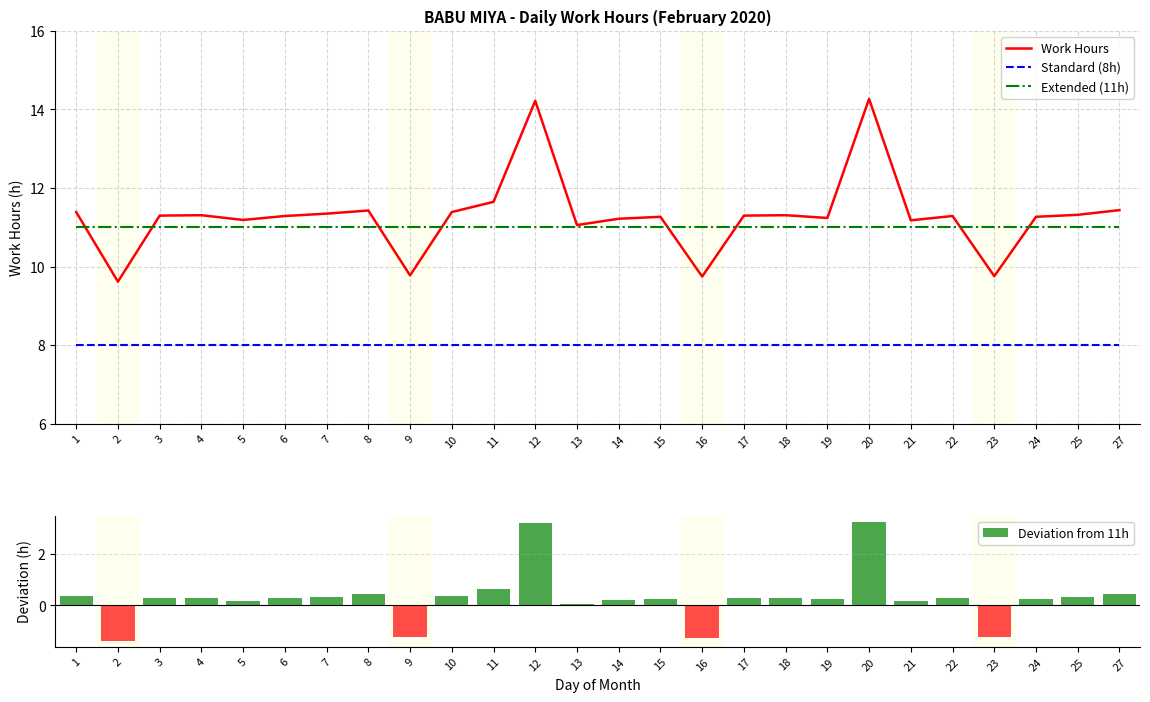

What are all the series names shown in the legend?

Work Hours, Standard (8h), Extended (11h), Deviation from 11h